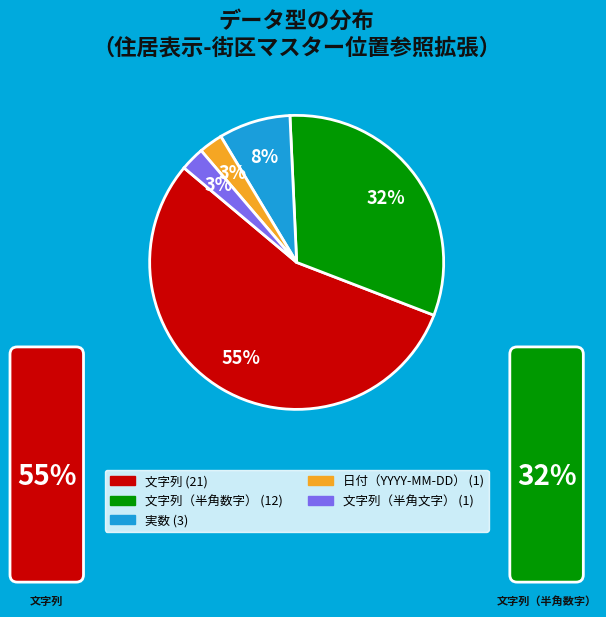

Is there any slice that represents more than half of the pie?

Yes